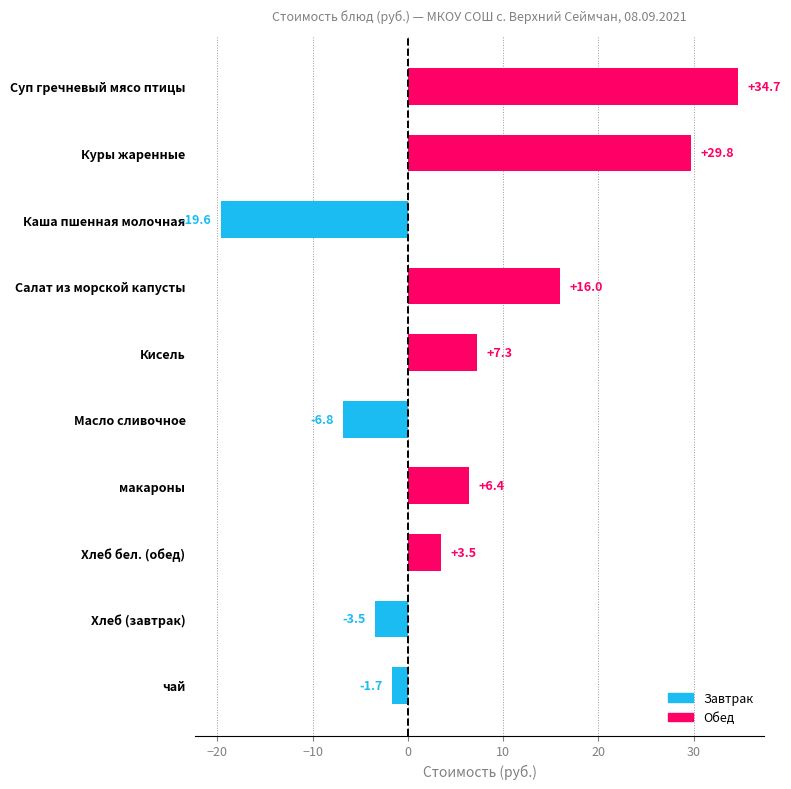

What is the change in value from Салат из морской капусты to Кисель?

-8.7